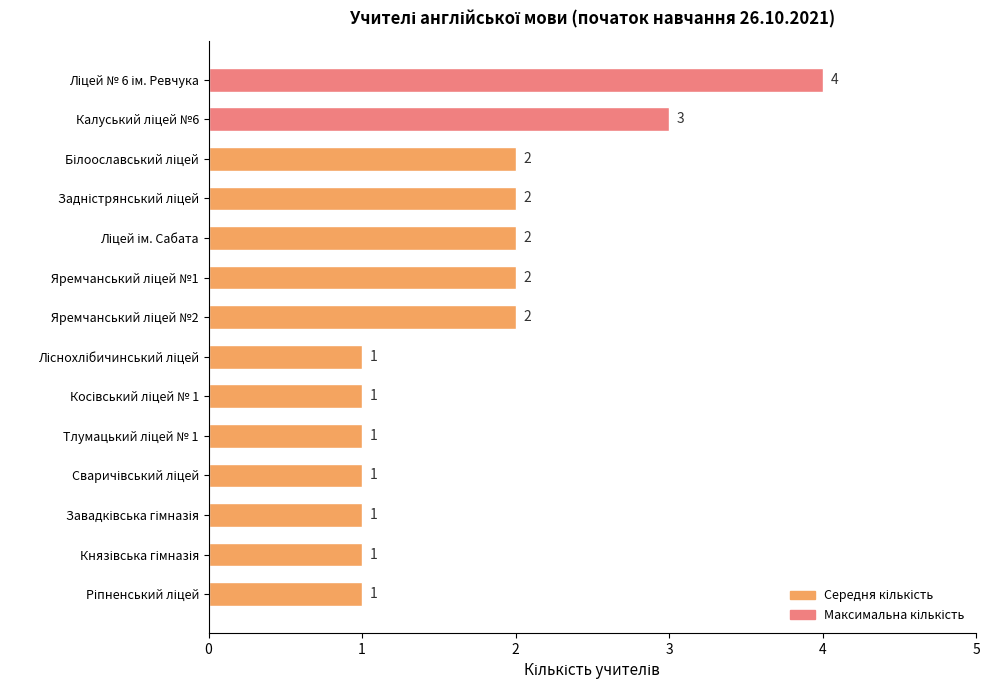

What is the difference between the maximum and second lowest values?

3